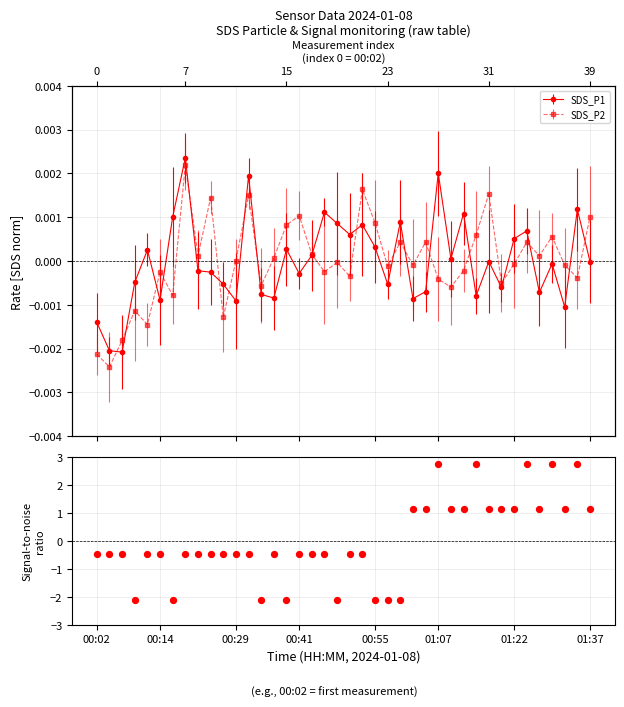

Which has a higher value, 10 or 00:55?

10